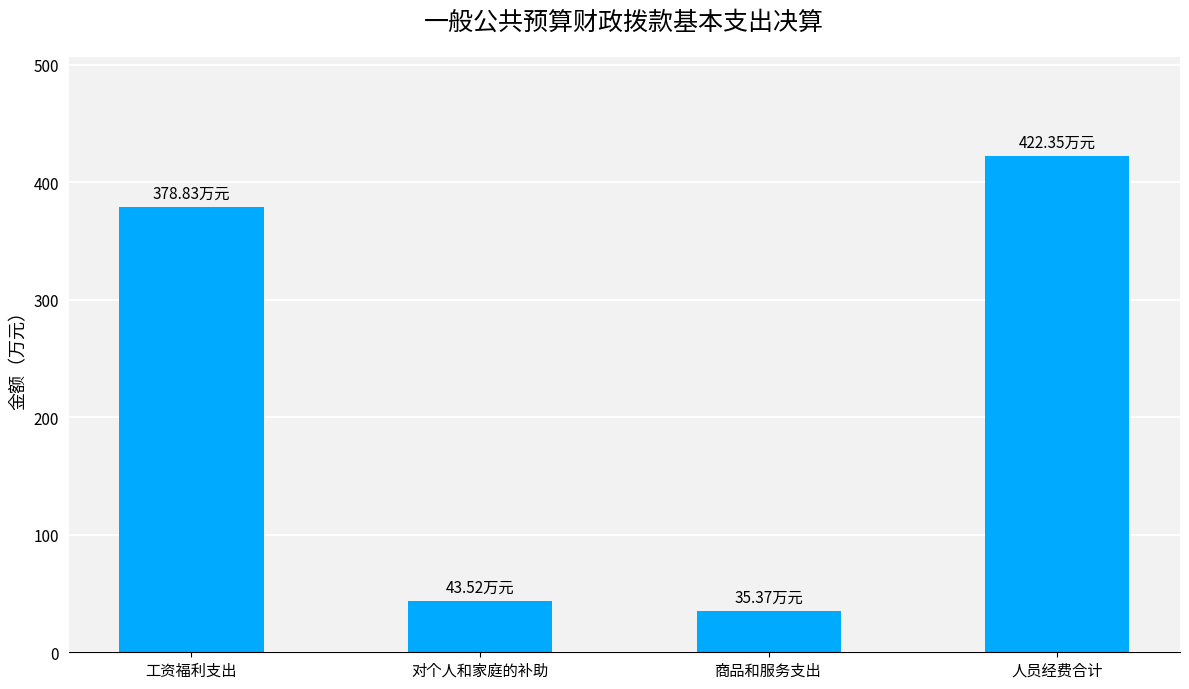

What is the label of the 1st bar from the left?

工资福利支出